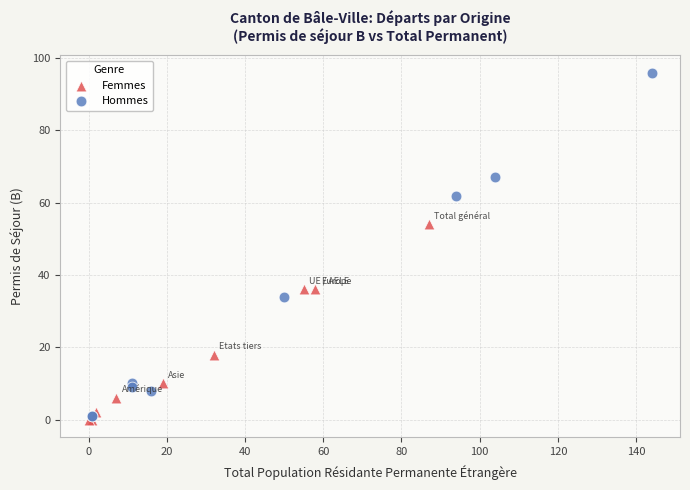

Which series reaches the minimum Y coordinate?

Femmes